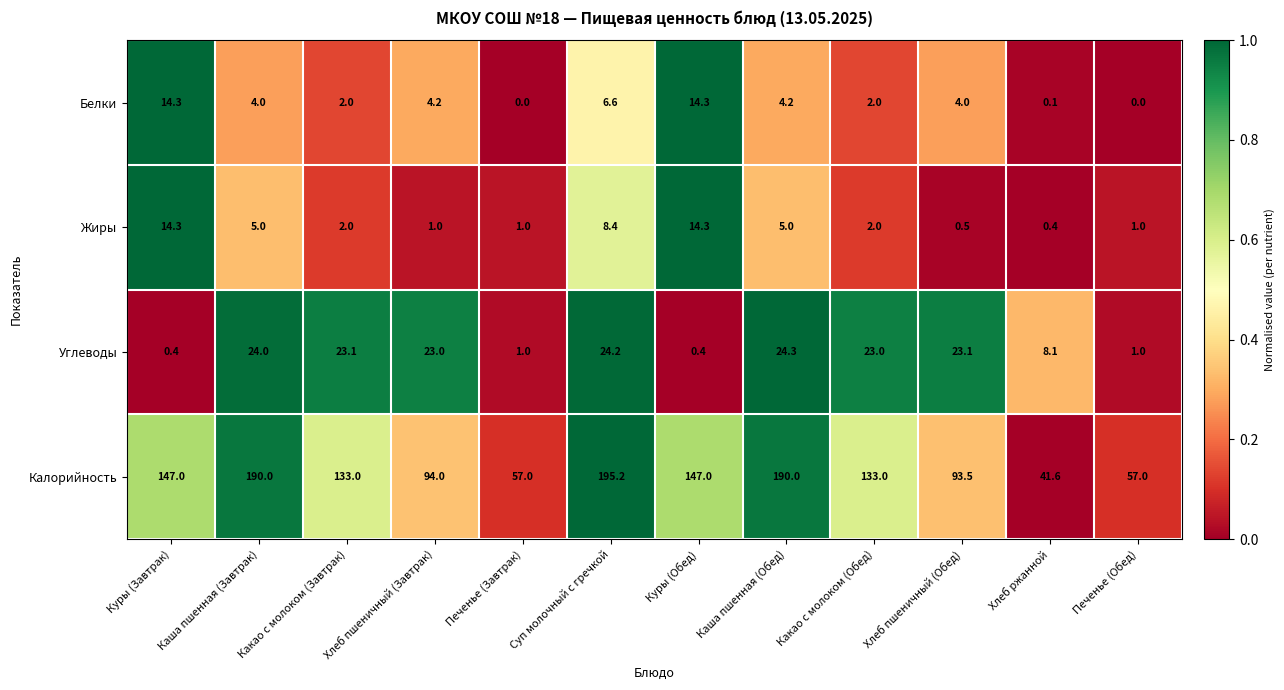

Which category has the highest value in the Углеводы series?

Каша пшенная (Обед)